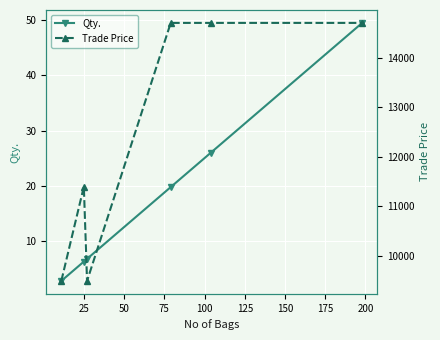

Is it true that Trade Price equals 14700.0 at 100?

True